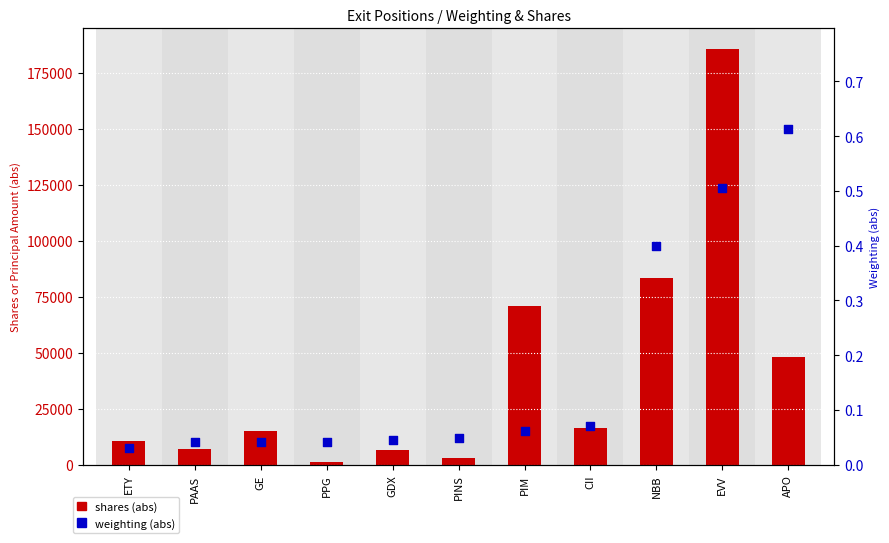

Which series reaches the minimum Y coordinate?

weighting (abs)